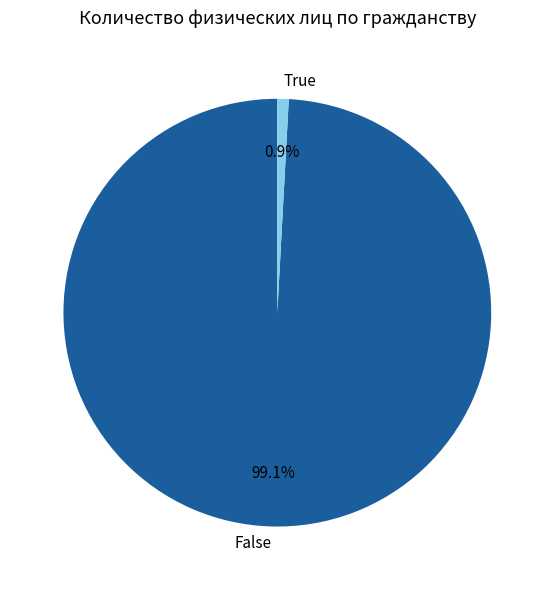

Which category has the biggest portion of the pie?

False